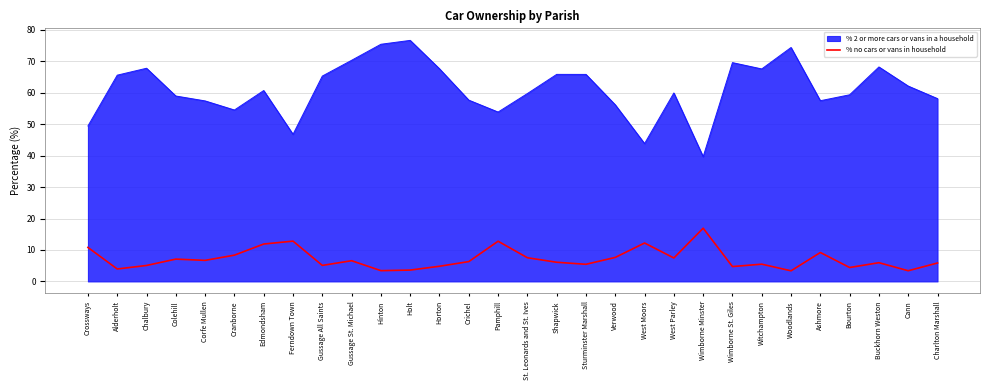

The value of % no cars or vans in household at Buckhorn Weston is 9.4. True or false?

False